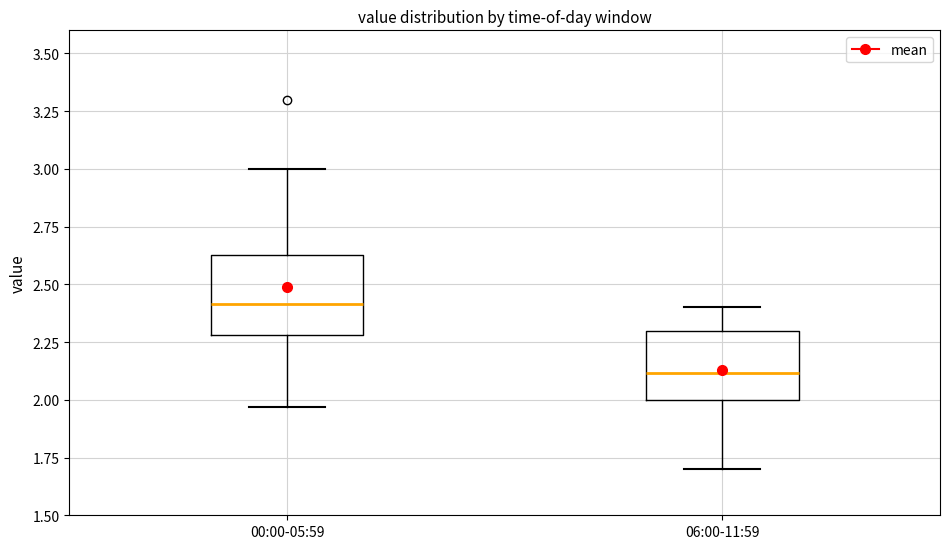

Reading left to right, transcribe this box plot: for each box, give where its median line is, the range the box spans, and where its two whiskers end, as read against the y-axis. The values are not printed on the chart, so give them approximately, as read against the axis.

00:00-05:59: median 2.40, box 2.30 to 2.65, whiskers 1.95 to 3.00
06:00-11:59: median 2.10, box 2.00 to 2.30, whiskers 1.70 to 2.40